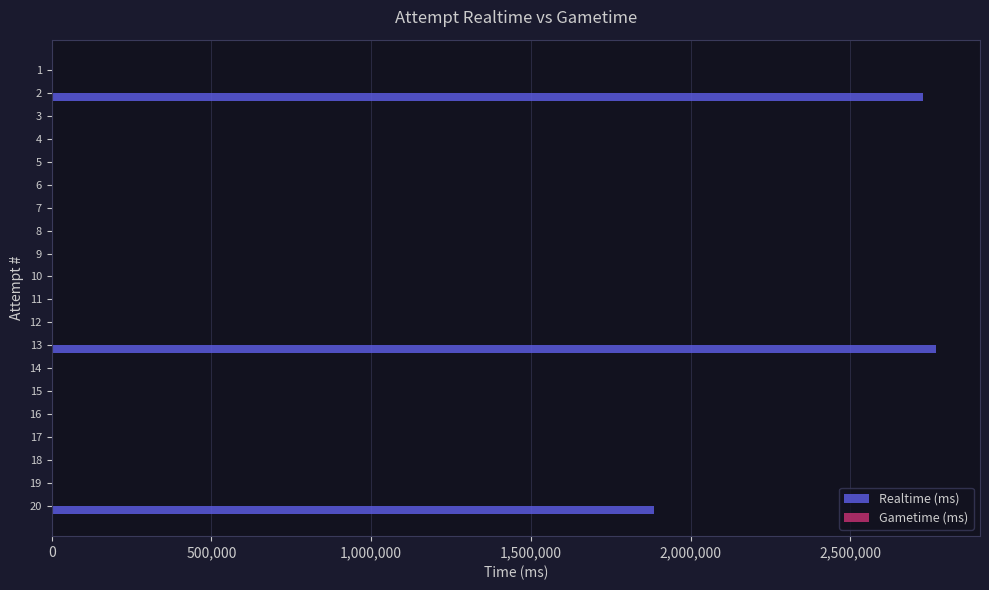

Reading bottom to top, extract all data points from this chart.

20=1884943	19=0	18=0	17=0	16=0	15=0	14=0	13=2767160	12=0	11=0	10=0	9=0	8=0	7=0	6=0	5=0	4=0	3=0	2=2727066	1=0